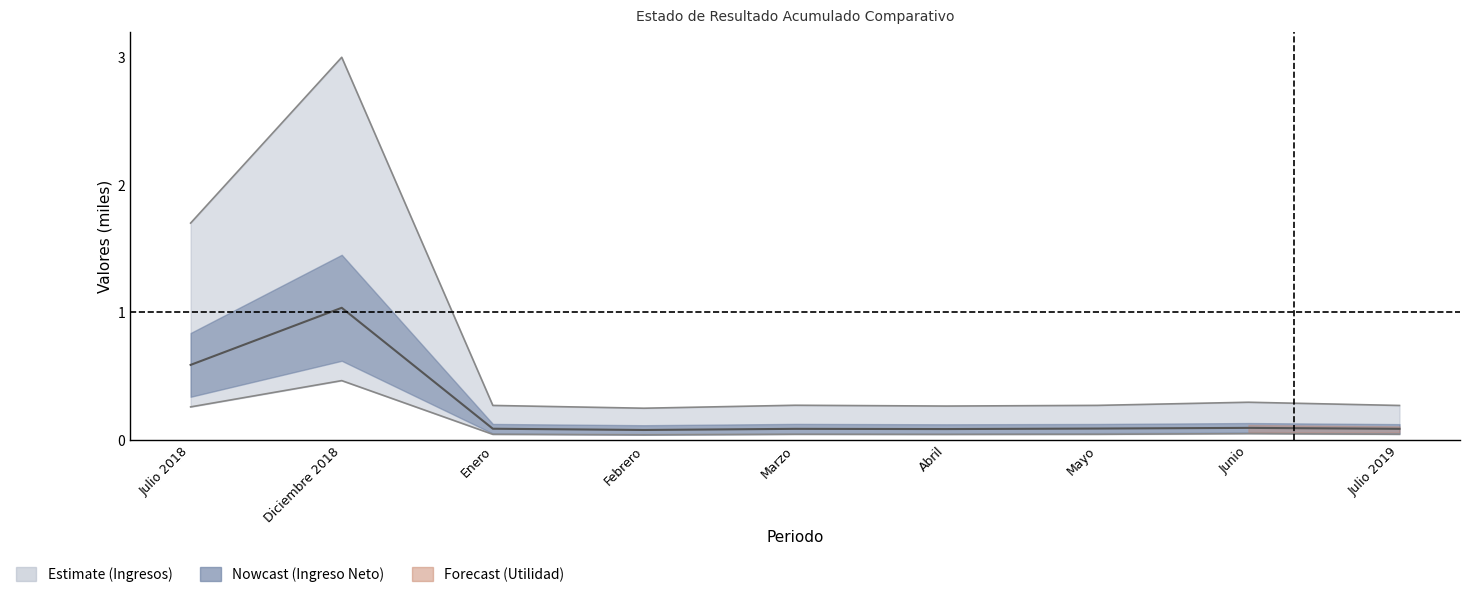

What is the label of the 3rd point from the left?

Enero